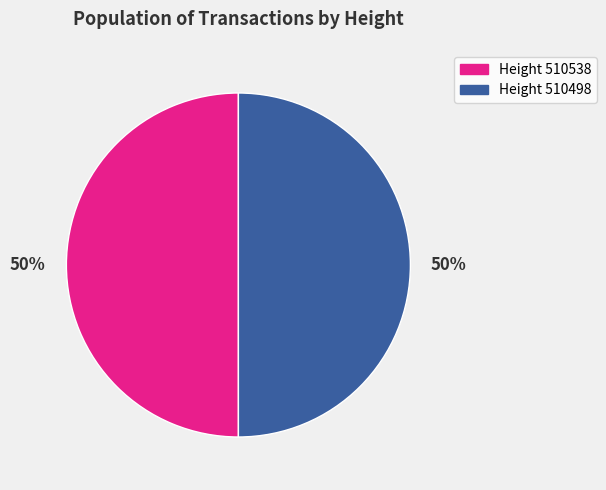

To the nearest percent, what is the average slice percentage?

50%